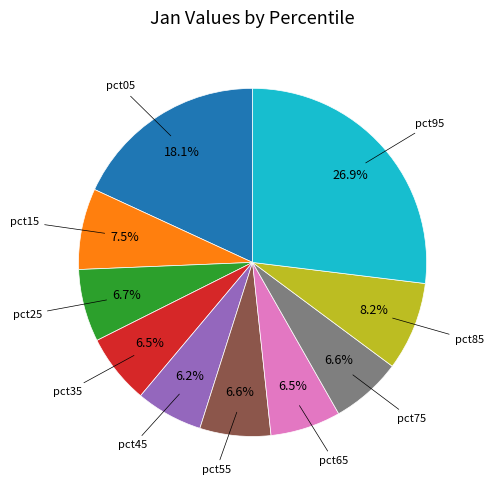

Is there any slice that represents more than half of the pie?

No